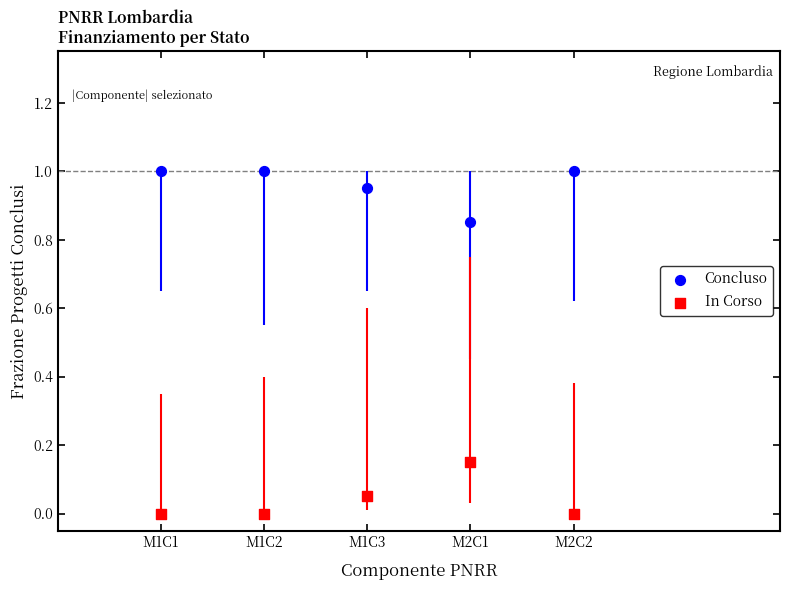

Across all data points, what is the average Y value?

0.5